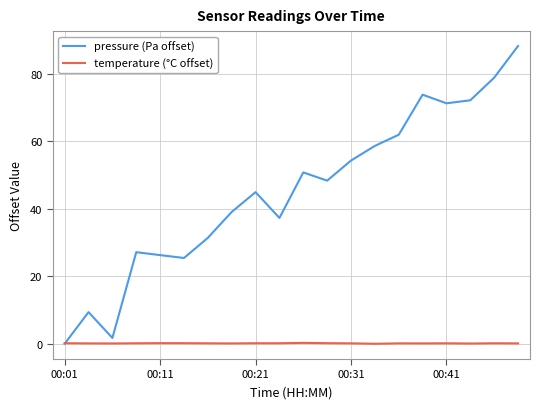

Which series has the largest total across all categories?

pressure (Pa offset)